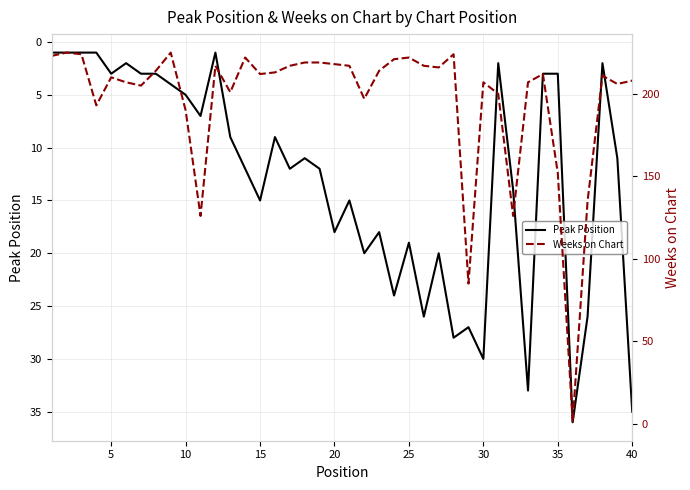

True or false: Peak Position has a value of 30 at 30.

True